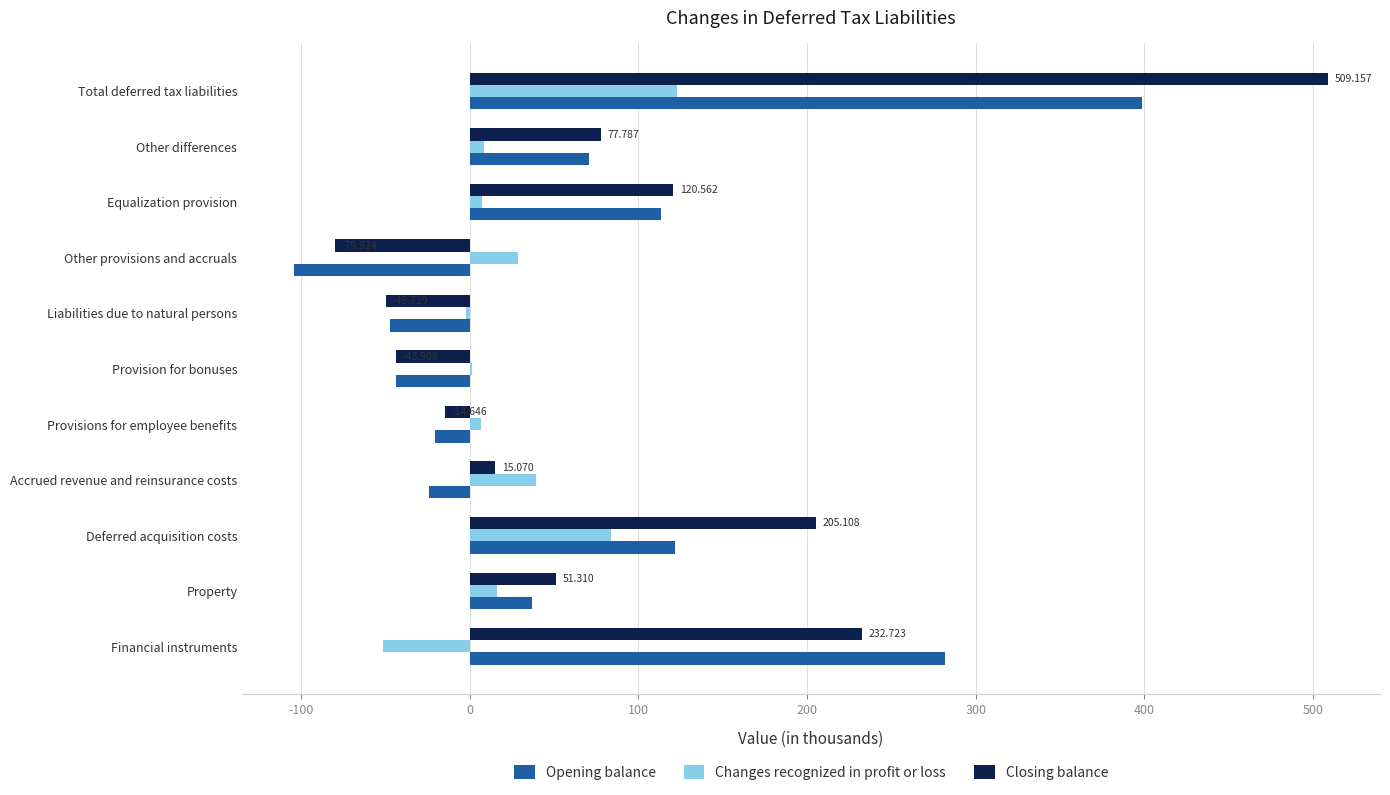

How many values in the Closing balance series exceed 51?

6